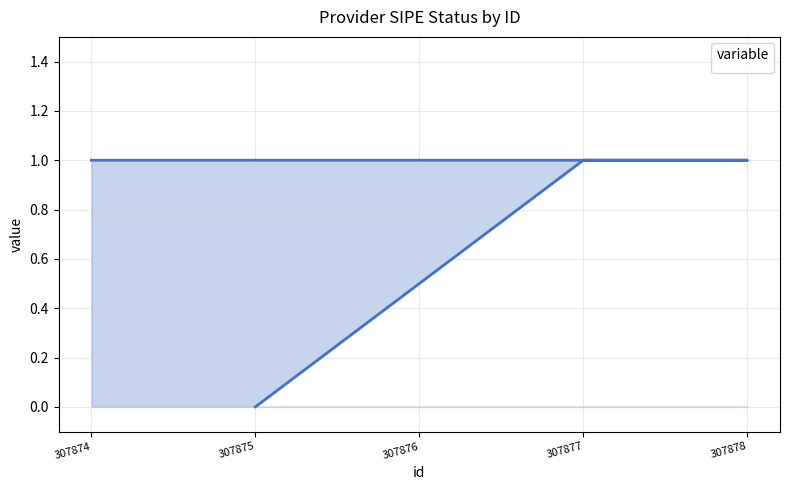

The chart shows a value of 1 at 307876. True or false?

True